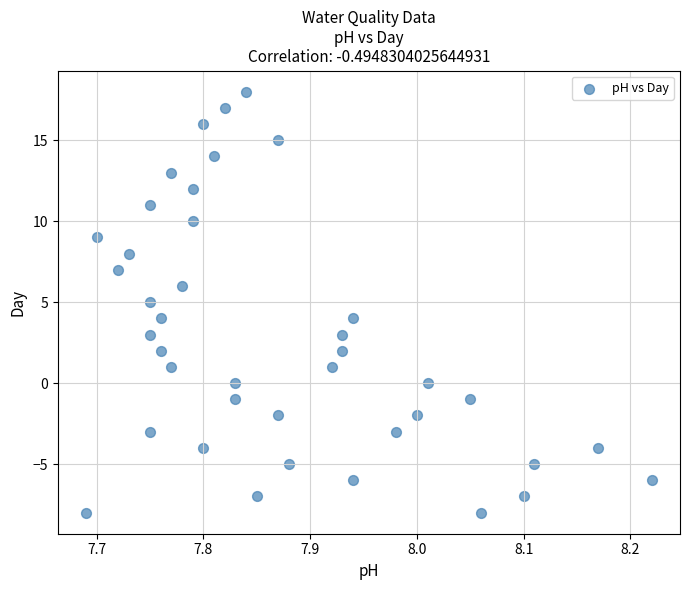

What is the range of Y values (max minus min)?

26